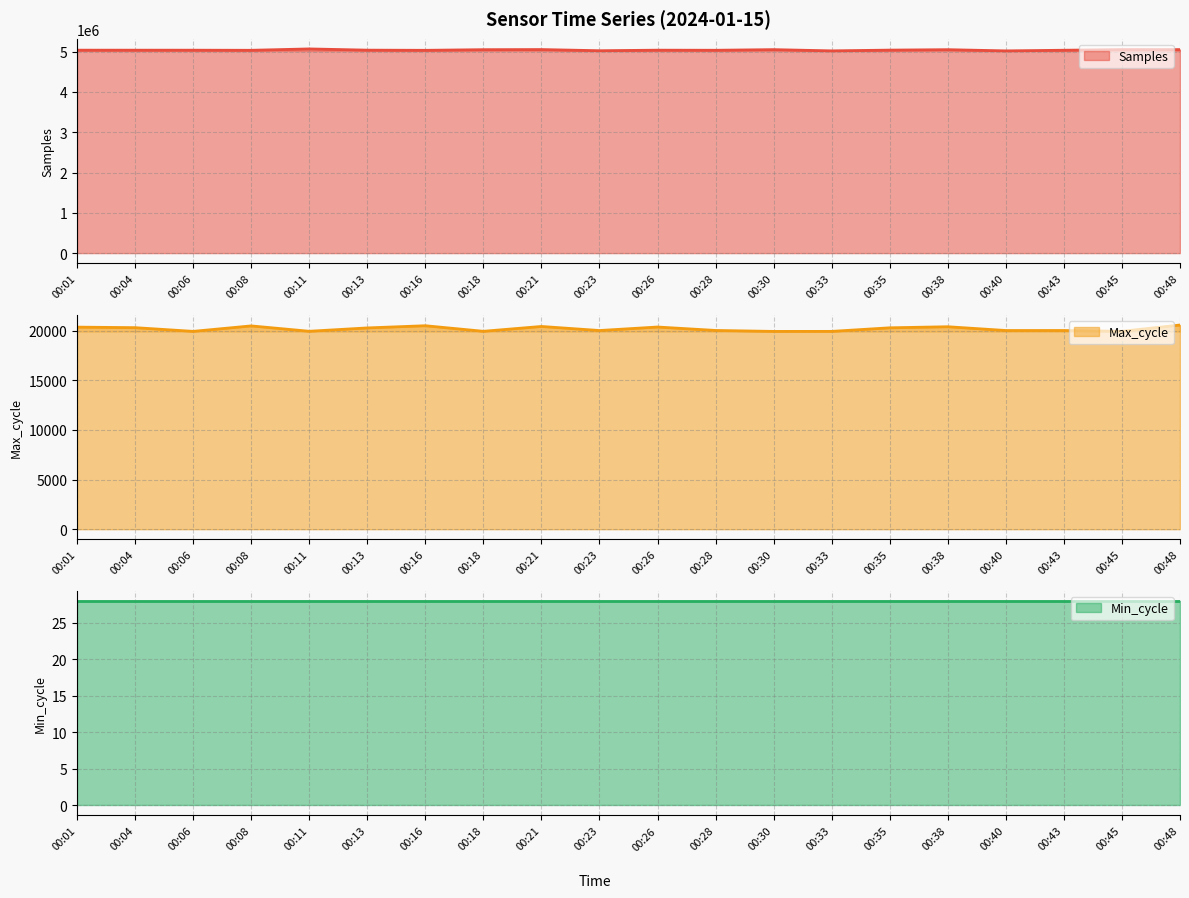

What is the highest value of the Max_cycle series?

20560